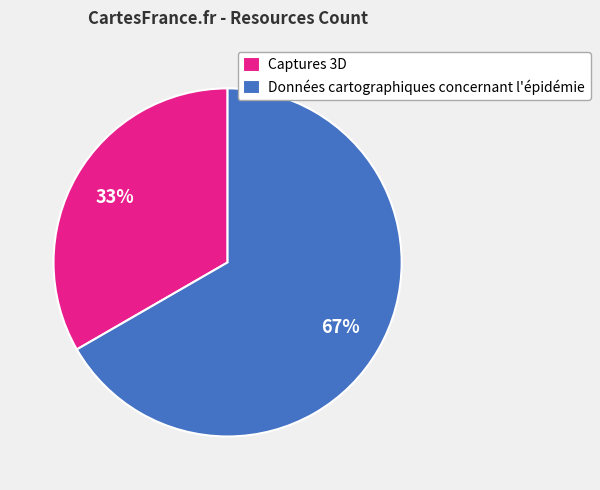

To the nearest percent, what is the combined percentage of Captures 3D and Données cartographiques concernant l'épidémie?

100%